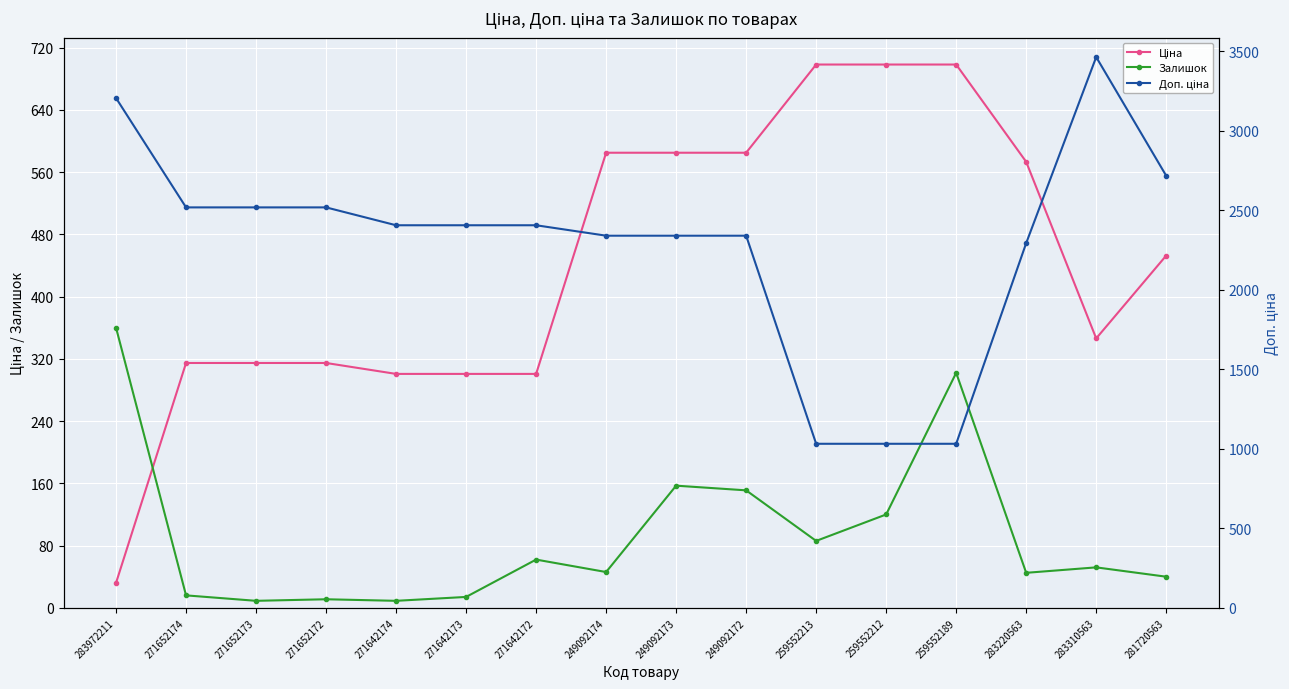

Which series has the largest total across all categories?

Доп. ціна